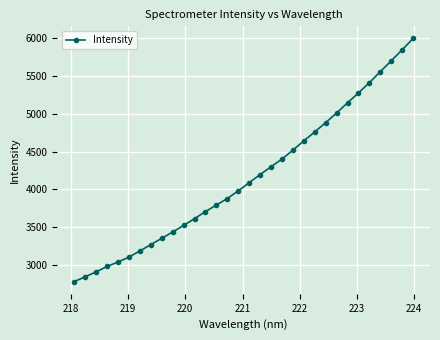

What is the minimum value shown in the chart?

2775.2